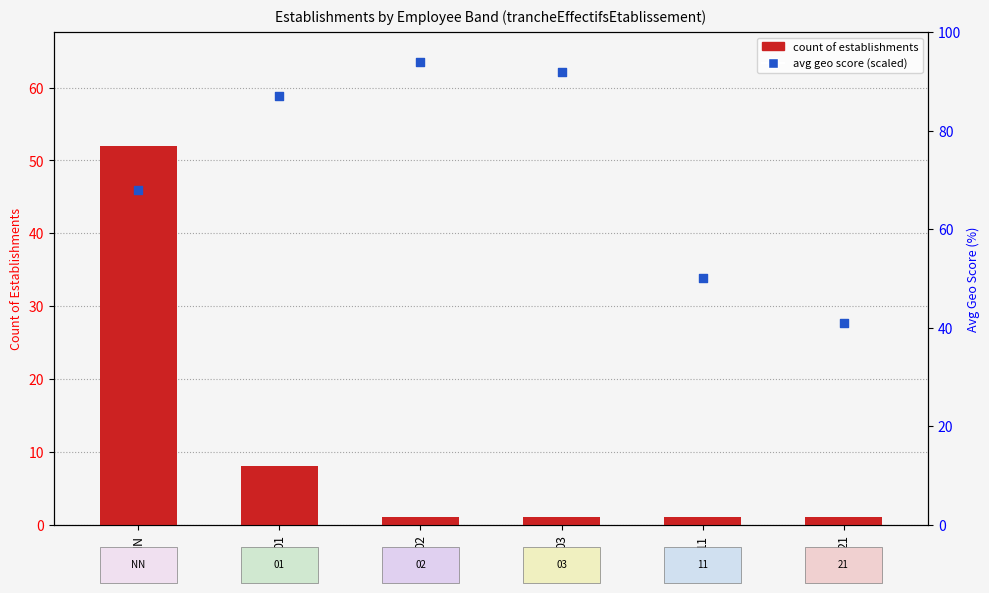

What are all the series names shown in the legend?

count of establishments, avg geo score (scaled)